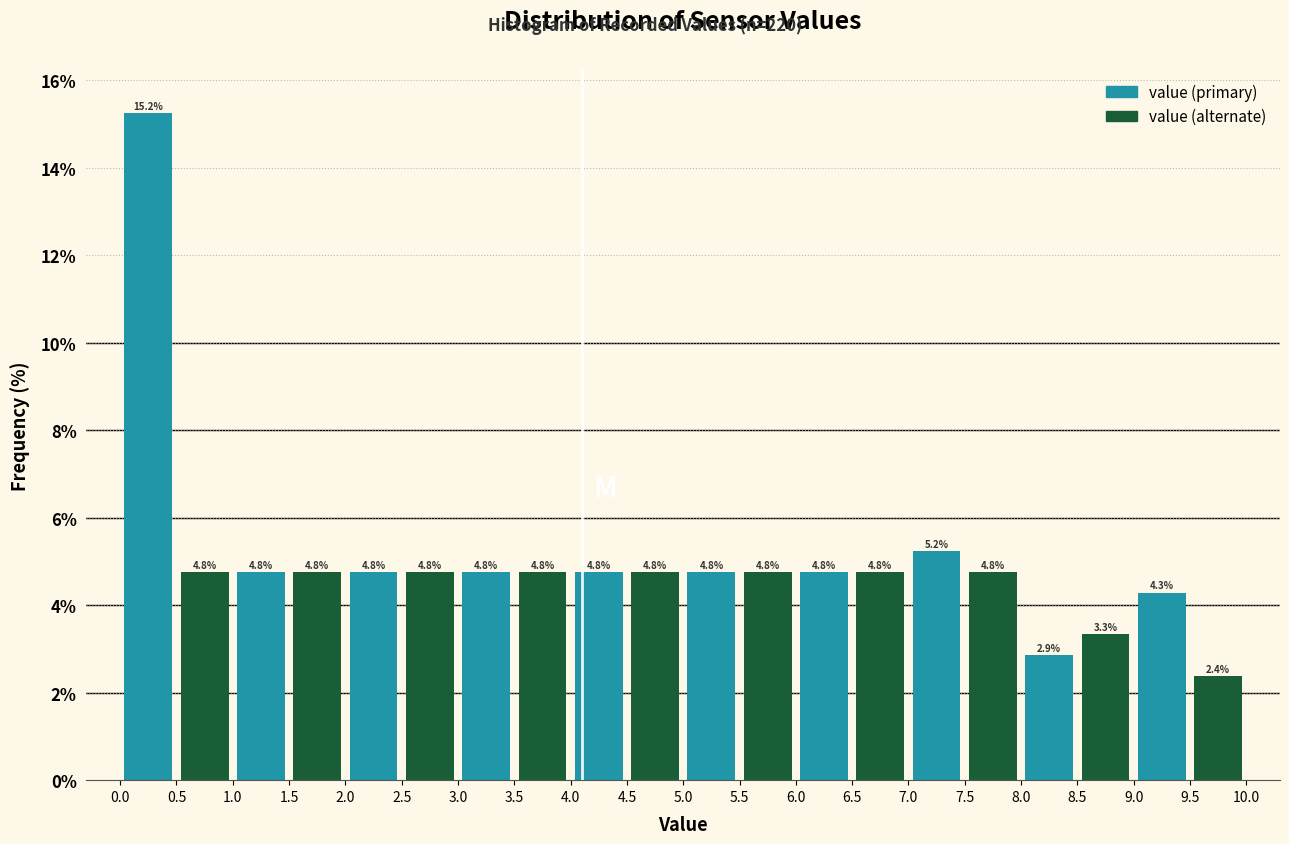

Reading left to right, list every bar in this chart as the range it spans on the x-axis followed by its height.

0.0 to 0.5: 15.2
0.5 to 1.0: 4.8
1.0 to 1.5: 4.8
1.5 to 2.0: 4.8
2.0 to 2.5: 4.8
2.5 to 3.0: 4.8
3.0 to 3.5: 4.8
3.5 to 4.0: 4.8
4.0 to 4.5: 4.8
4.5 to 5.0: 4.8
5.0 to 5.5: 4.8
5.5 to 6.0: 4.8
6.0 to 6.5: 4.8
6.5 to 7.0: 4.8
7.0 to 7.5: 5.2
7.5 to 8.0: 4.8
8.0 to 8.5: 2.9
8.5 to 9.0: 3.3
9.0 to 9.5: 4.3
9.5 to 10.0: 2.4